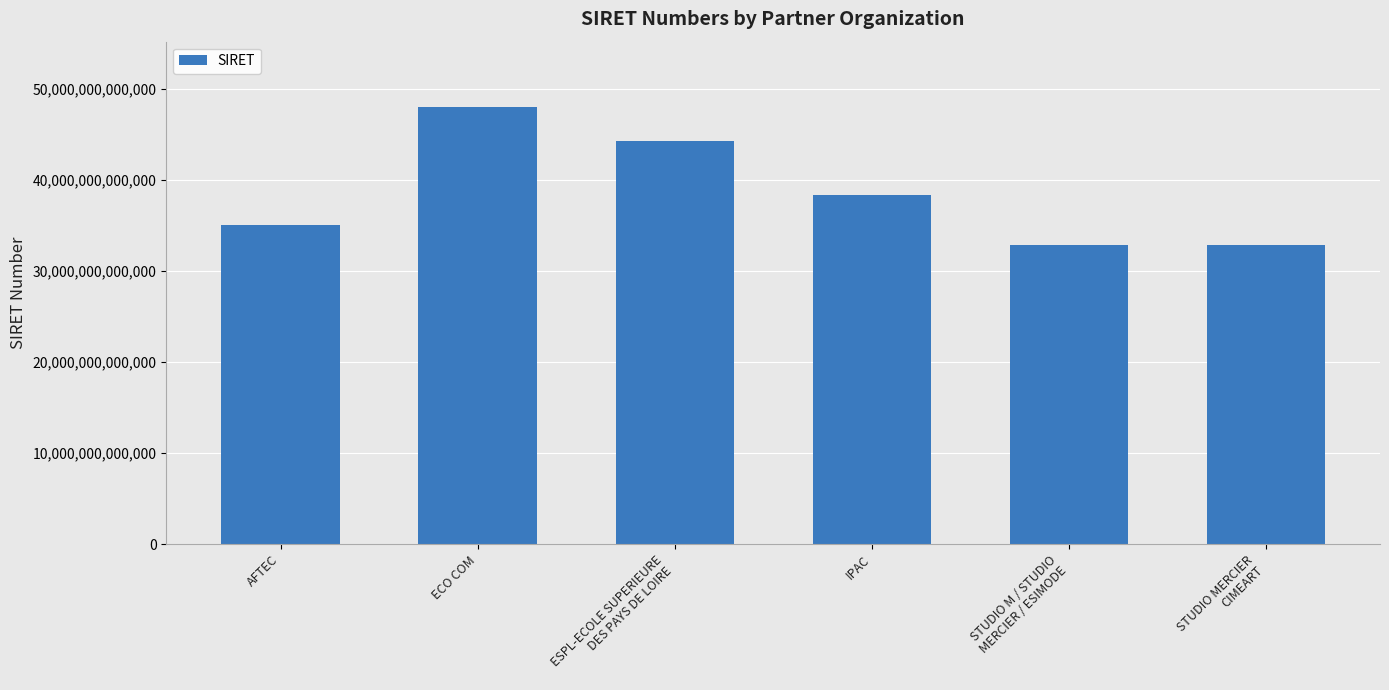

The value at AFTEC is 49875187859953. True or false?

False